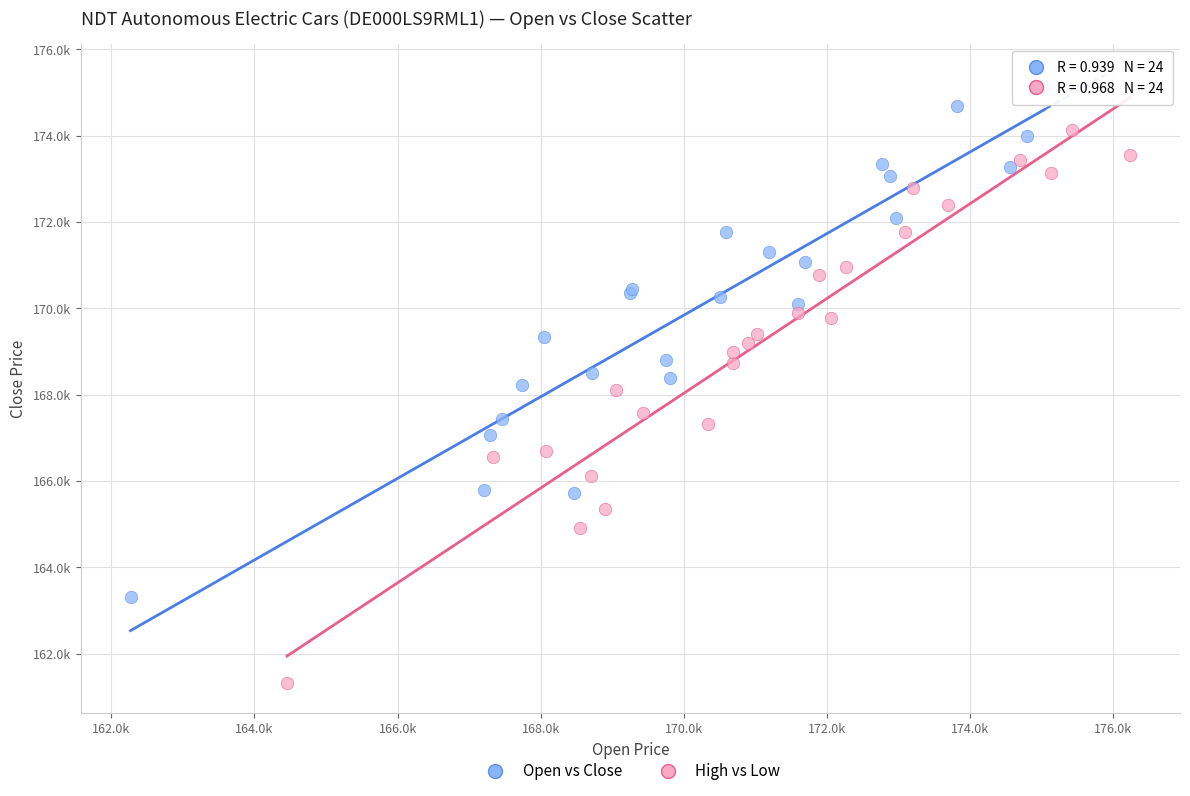

Which series contains the lowest Y value?

High vs Low